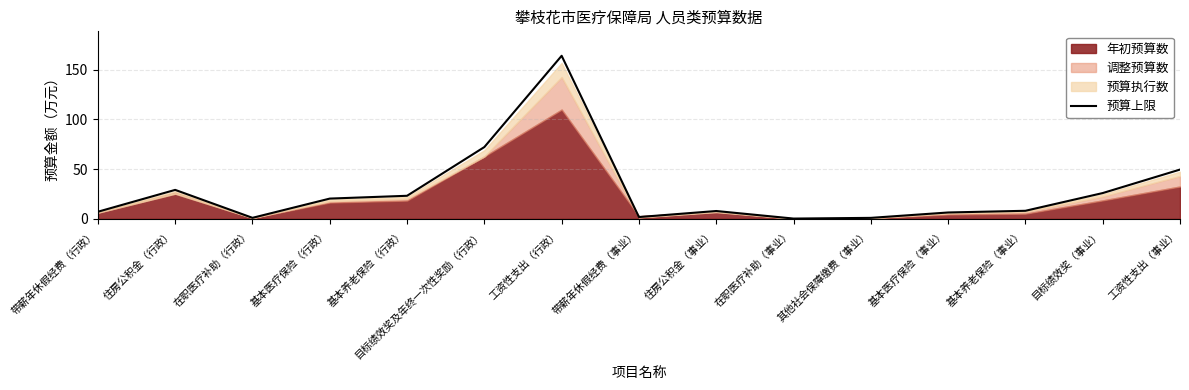

What is the sum of the values at 工资性支出（事业） and 住房公积金（行政）?

78.6